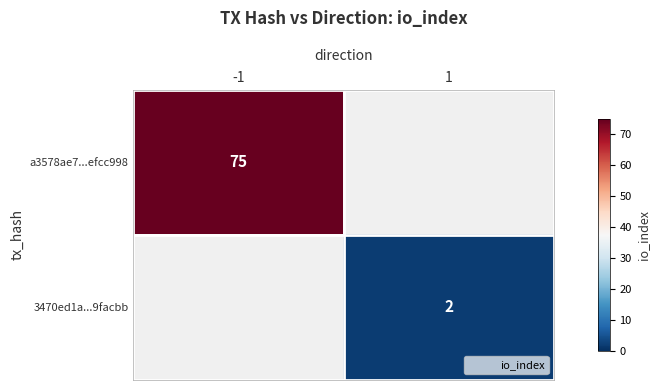

Rank the categories by a3578ae7...efcc998 value from highest to lowest.

-1, 1